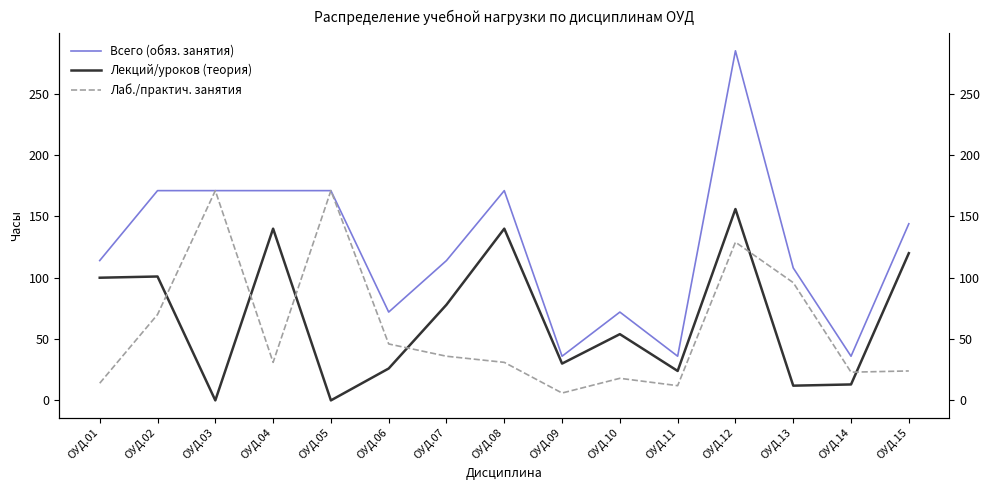

What is the total value across all series at ОУД.06?

144